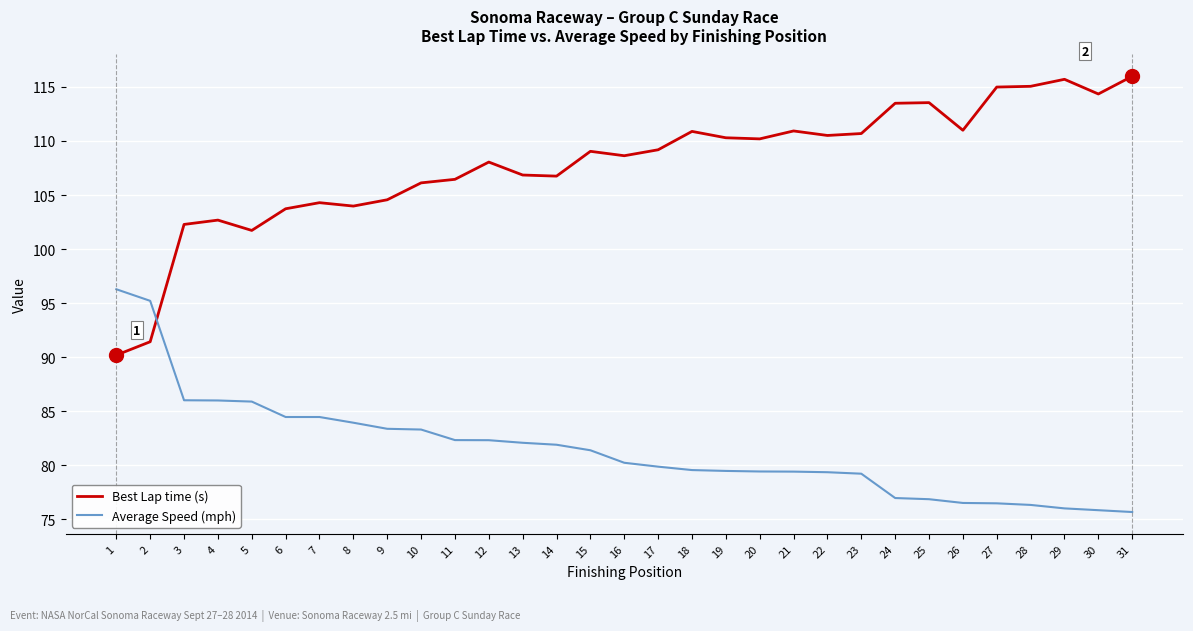

What is the difference between the Average Speed (mph) values at 21 and 8?

4.5